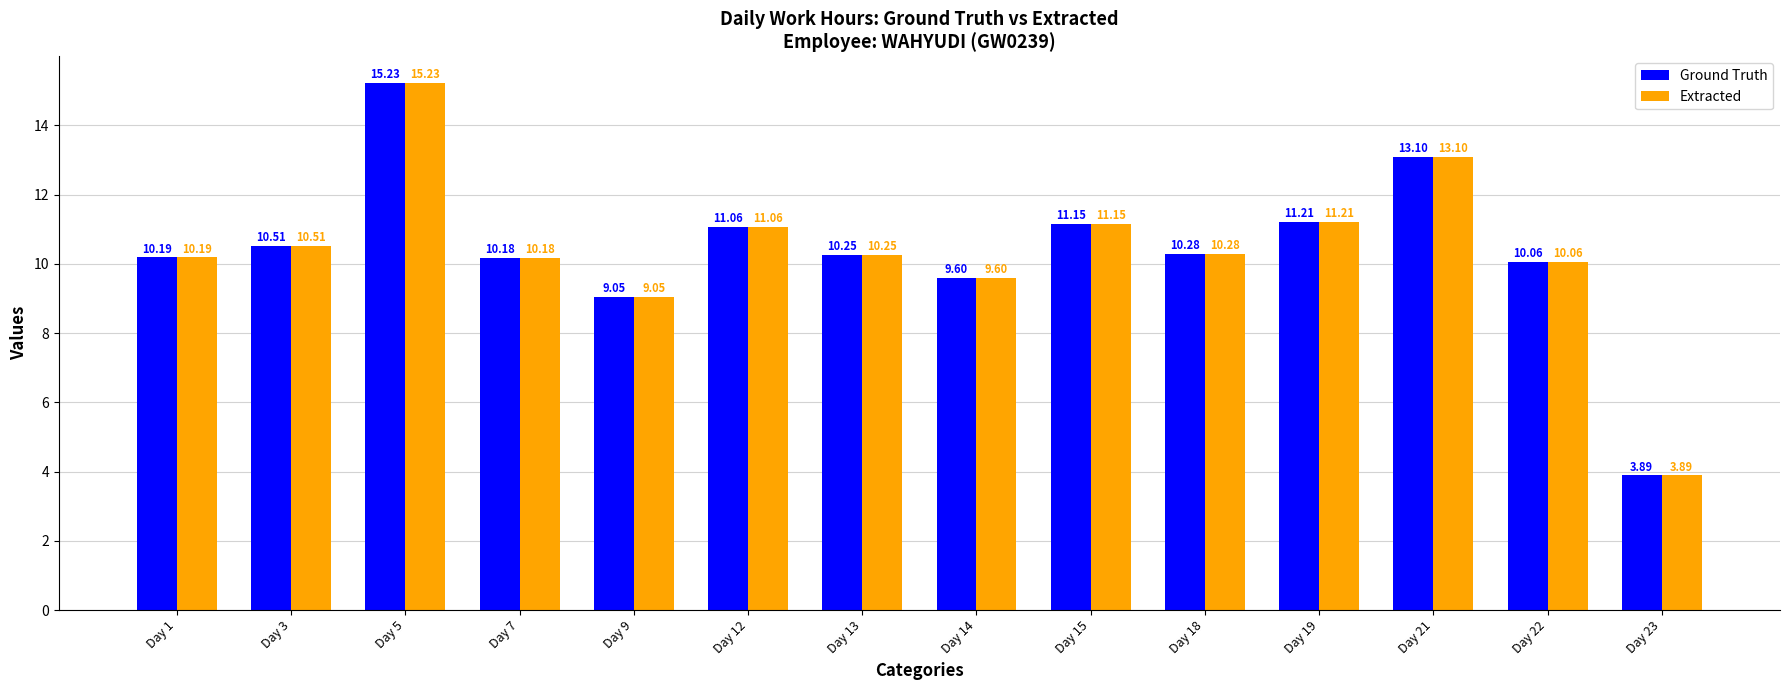

What are all the series names shown in the legend?

Ground Truth, Extracted